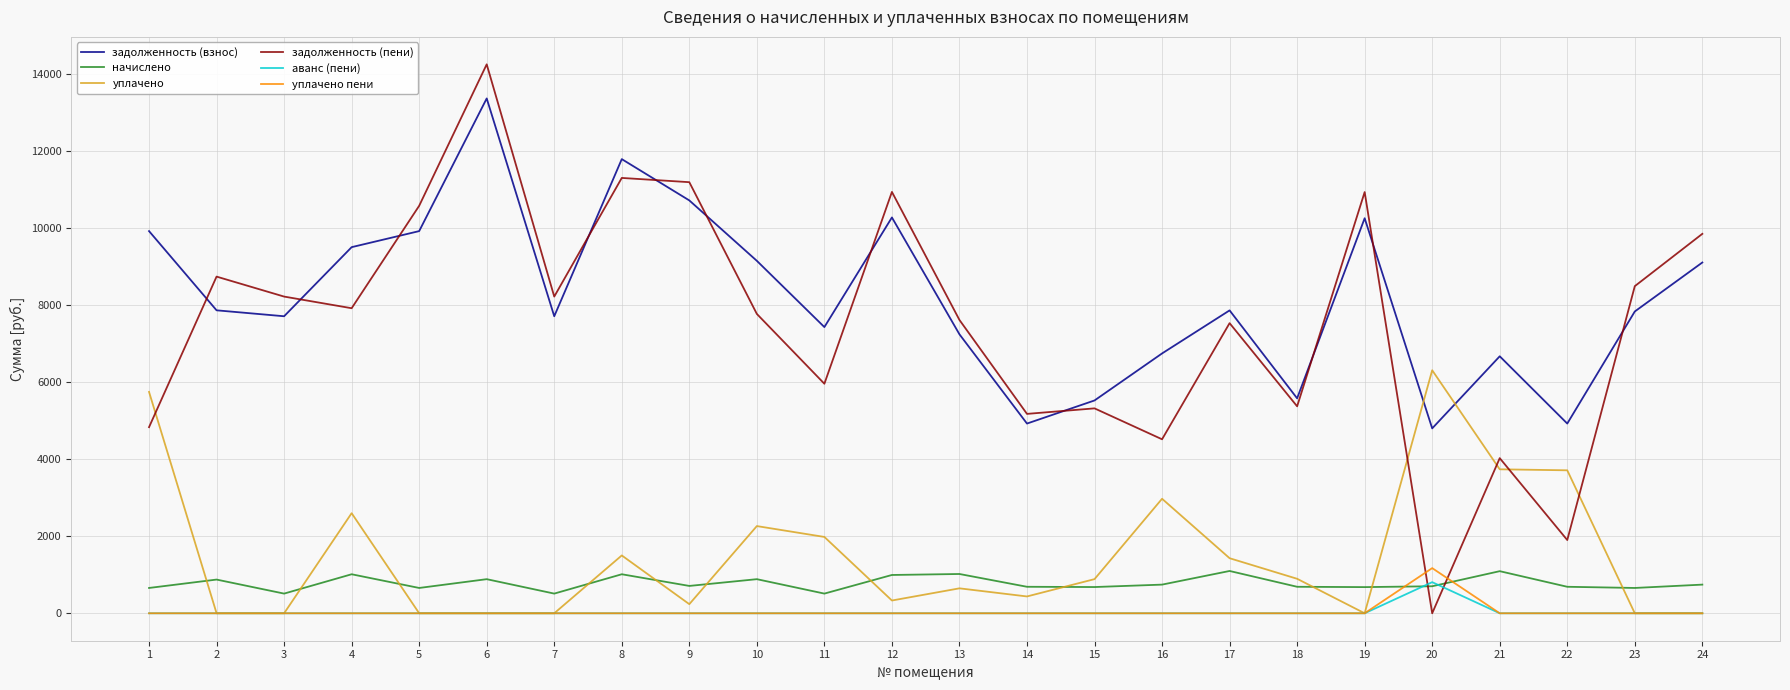

At which category does the chart reach its peak across all series?

6